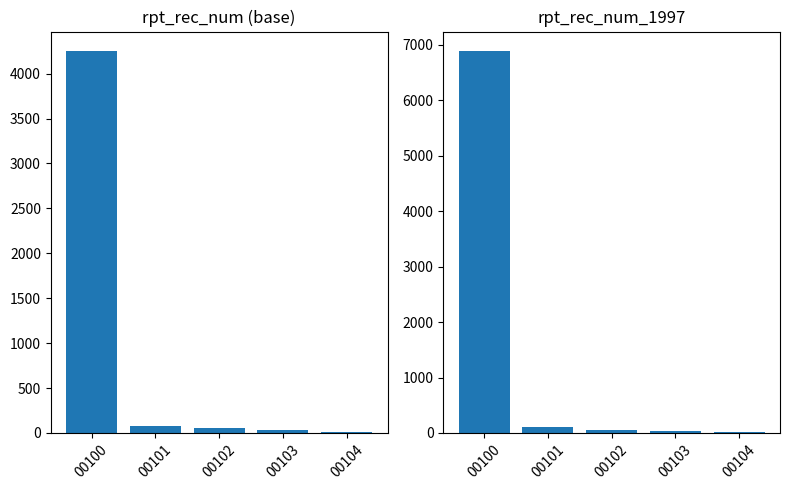

Reading left to right, list all the values displayed in this chart.

rpt_rec_num: 4255	79	50	28	16
rpt_rec_num_1997: 6893	101	53	32	22